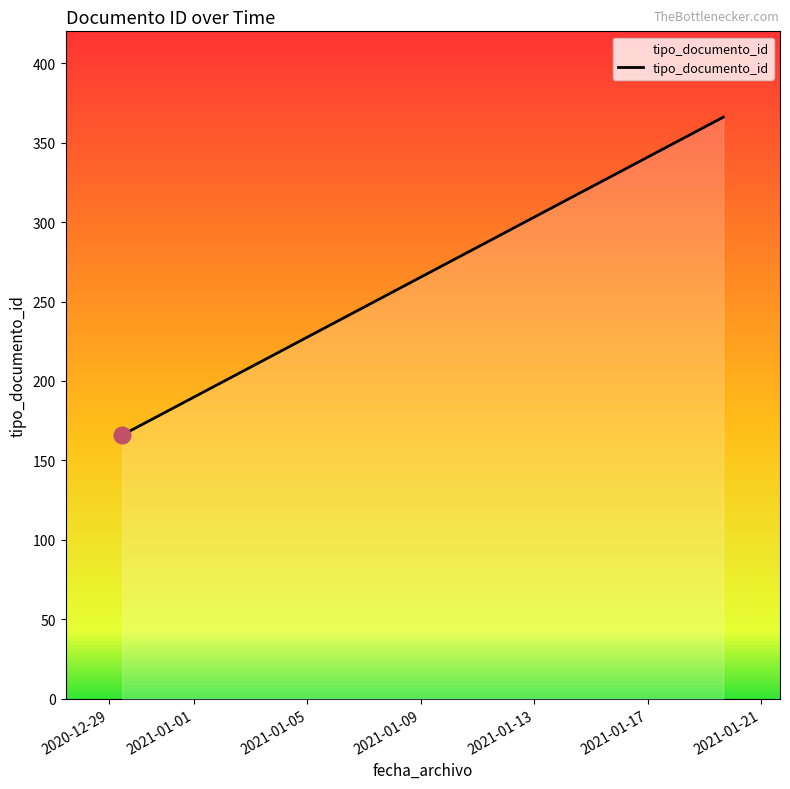

What is the smallest value displayed?

166